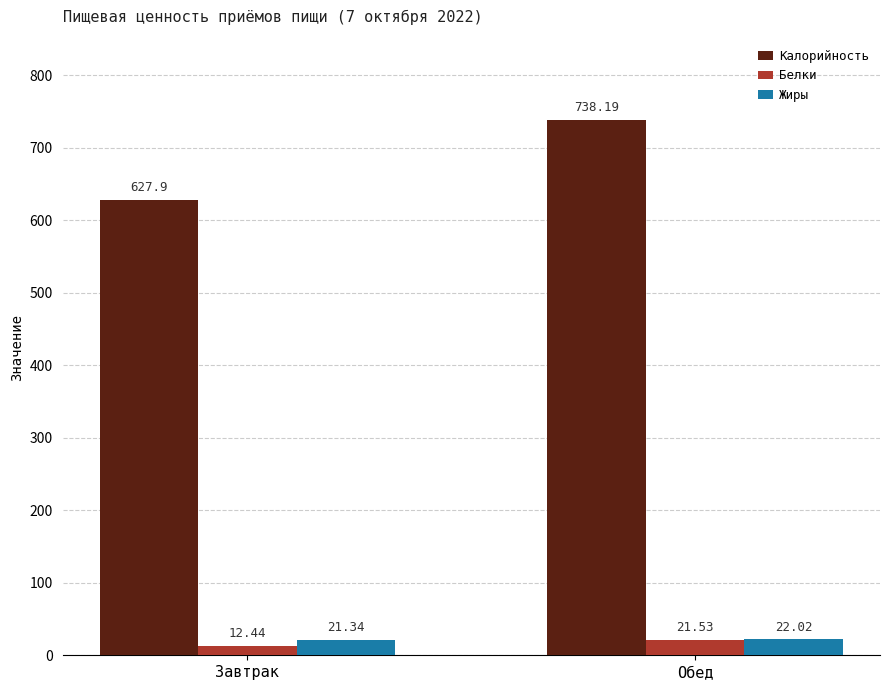

What is the value of the Калорийность bar at the 2nd from the left?

738.2